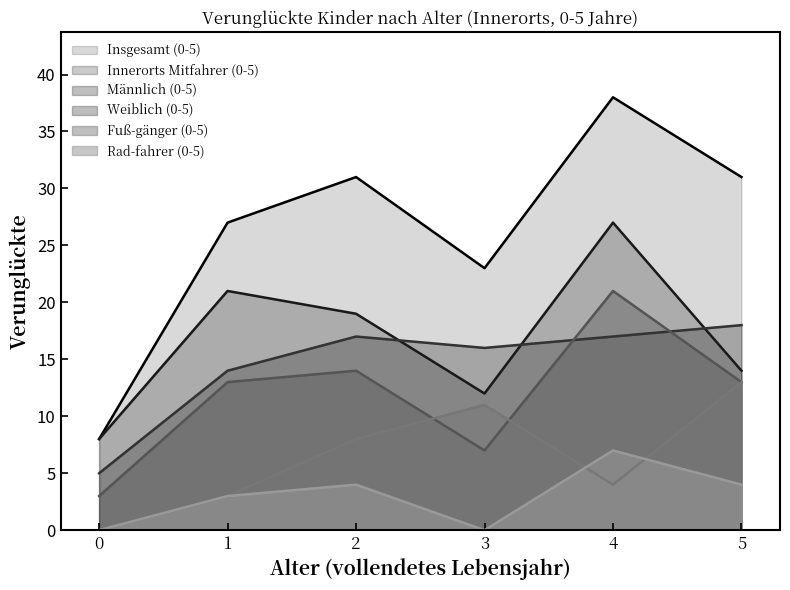

Where does the Innerorts Mitfahrer (0-5) series first go above 19?

1